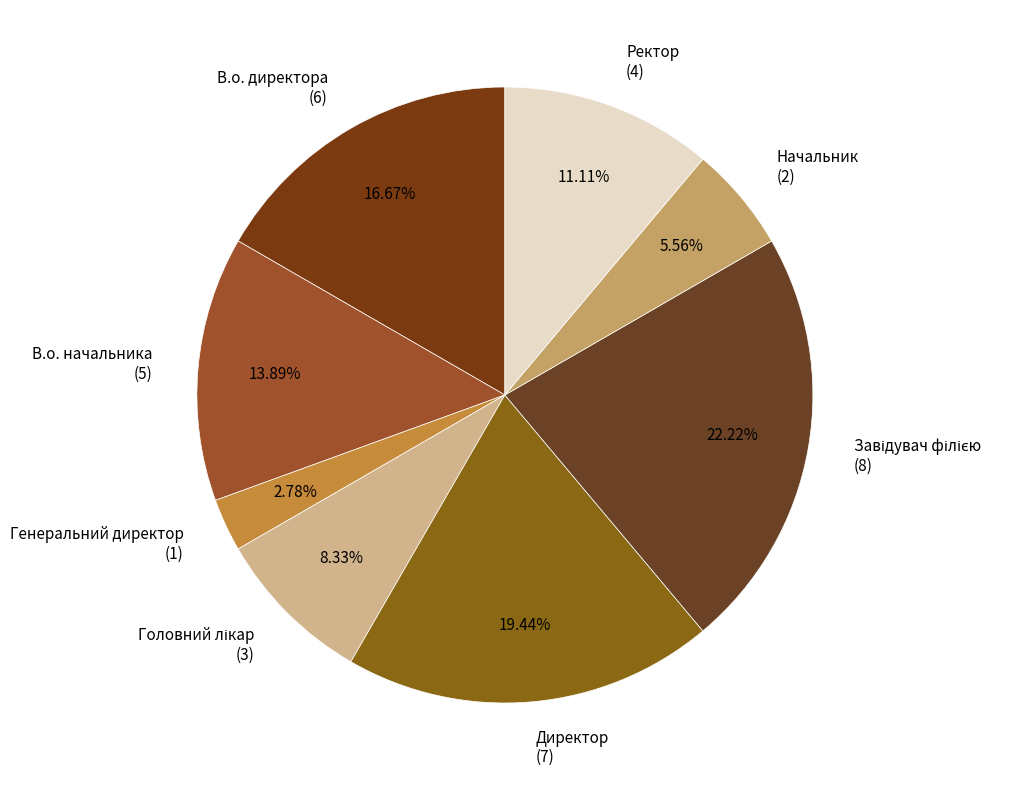

Is there any slice that represents more than half of the pie?

No